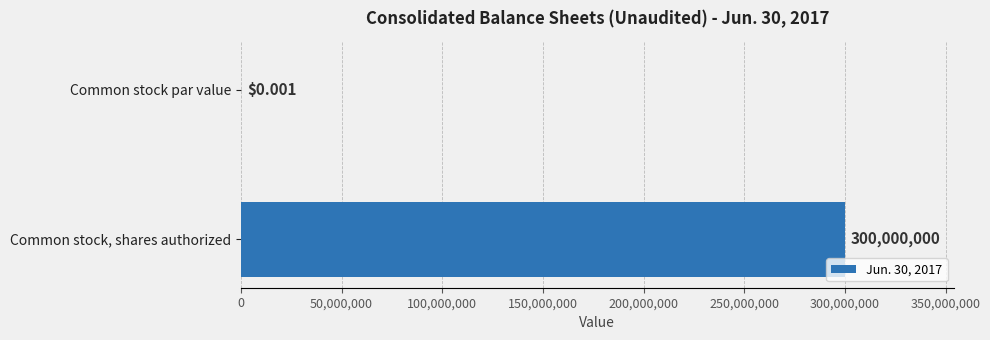

What is the sum of the values at Common stock par value and Common stock, shares authorized?

300000000.0